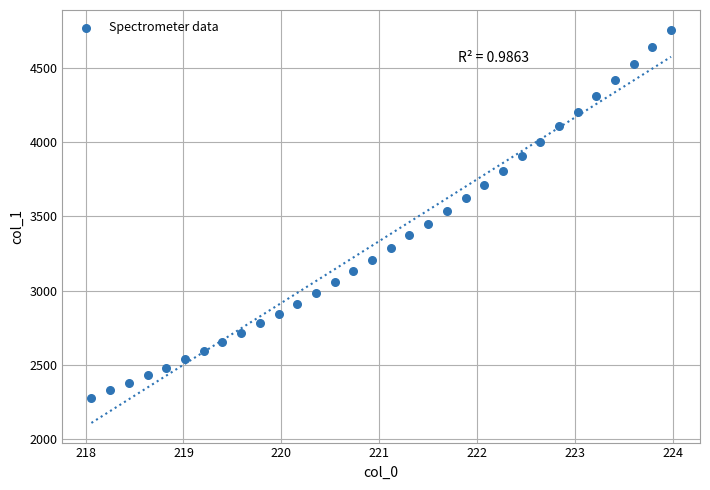

What is the range of X values (max minus min)?

5.9